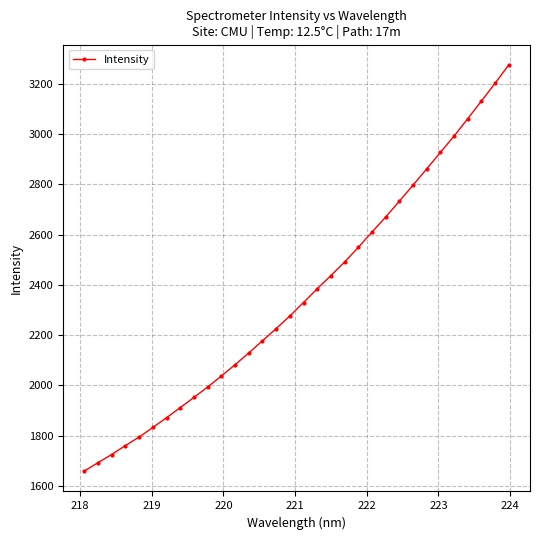

What is the average value?

2361.5